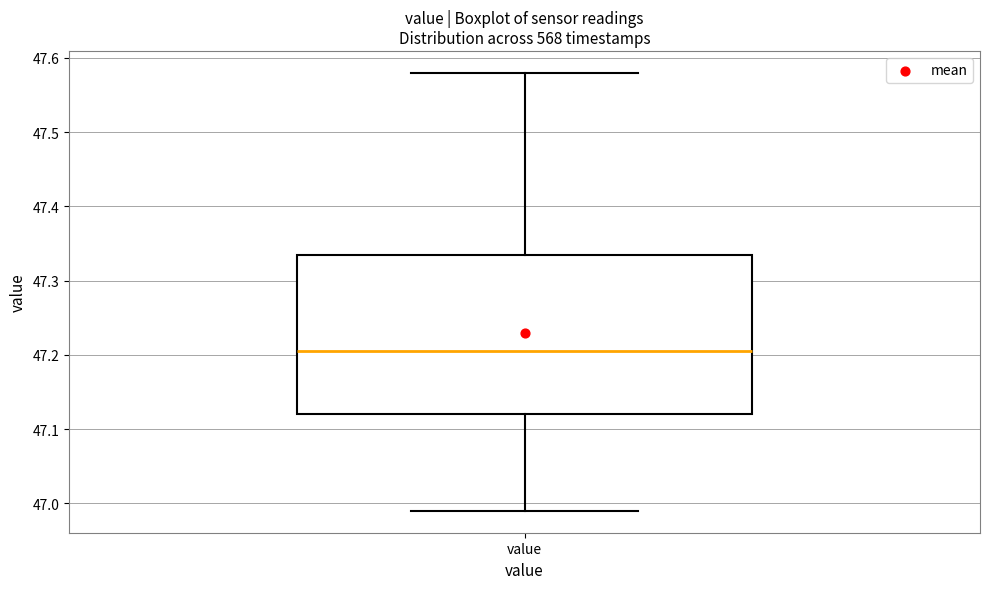

Transcribe this box plot: give where the median line is, the range the box spans, and where the two whiskers end, as read against the y-axis. The values are not printed on the chart, so give them approximately, as read against the axis.

median 47.21, box 47.12 to 47.34, whiskers 46.99 to 47.58